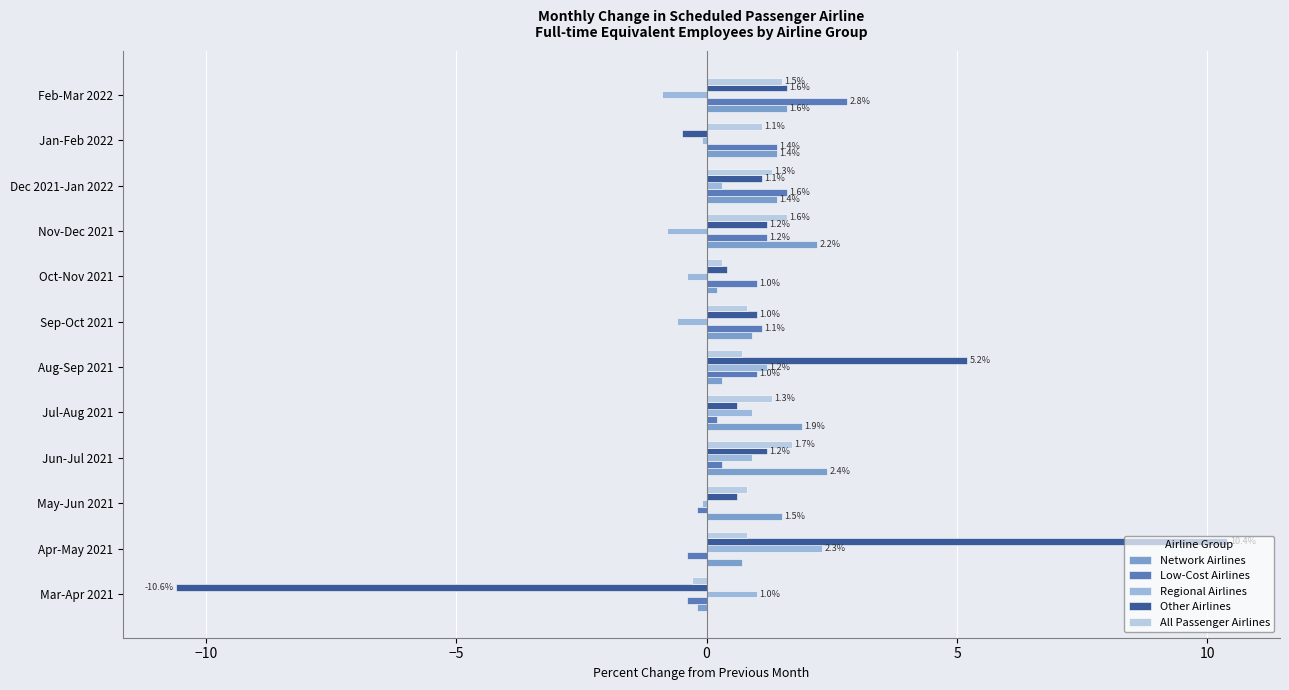

How many values in Regional Airlines are above zero?

6